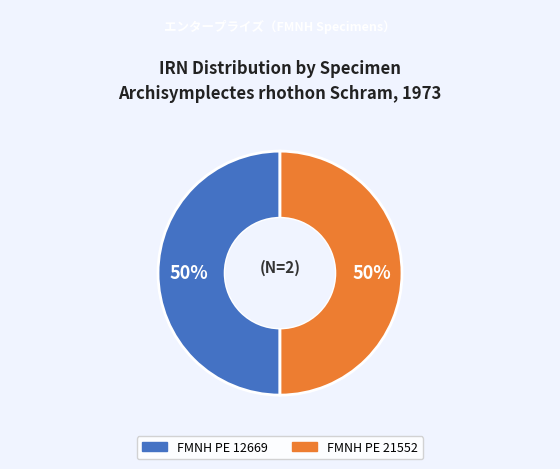

To the nearest percent, what is the combined percentage of FMNH PE 21552 and FMNH PE 12669?

100%